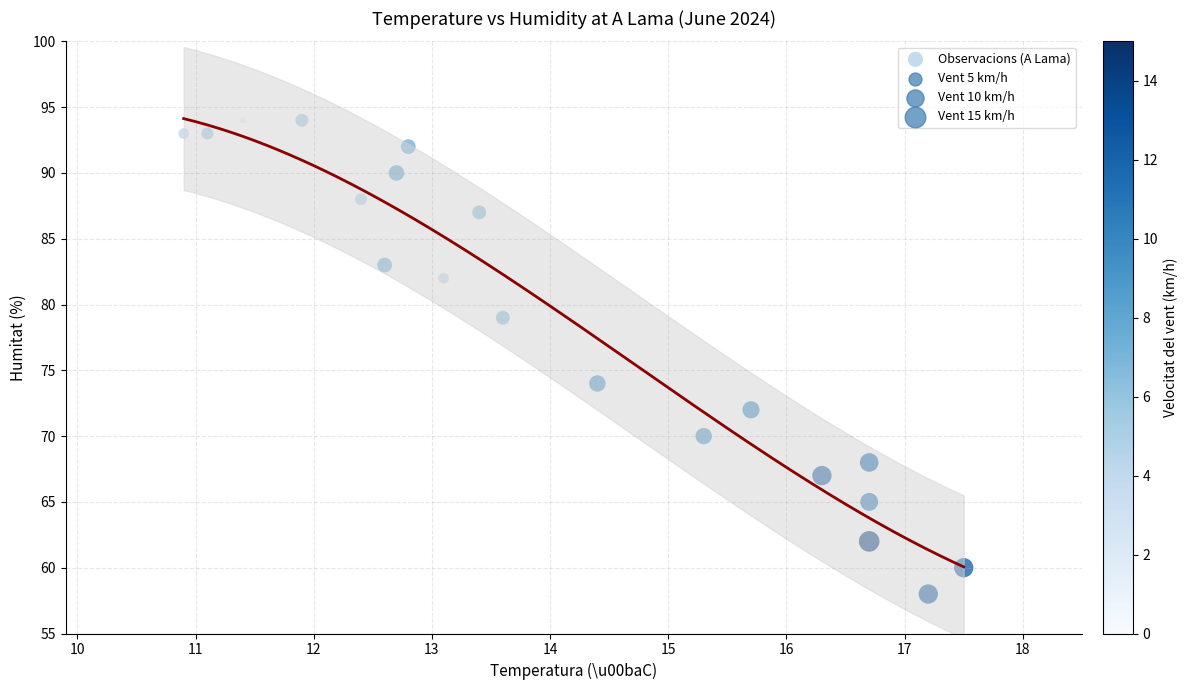

What Y value in the scatter plot is closest to 76?

74